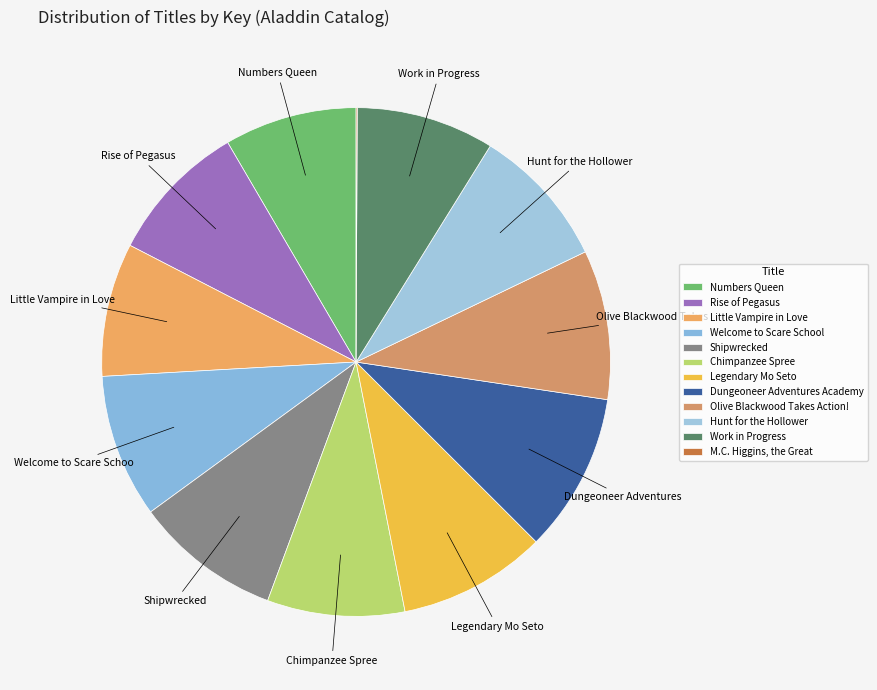

What is the smallest slice in the pie chart?

M.C. Higgins, the Great